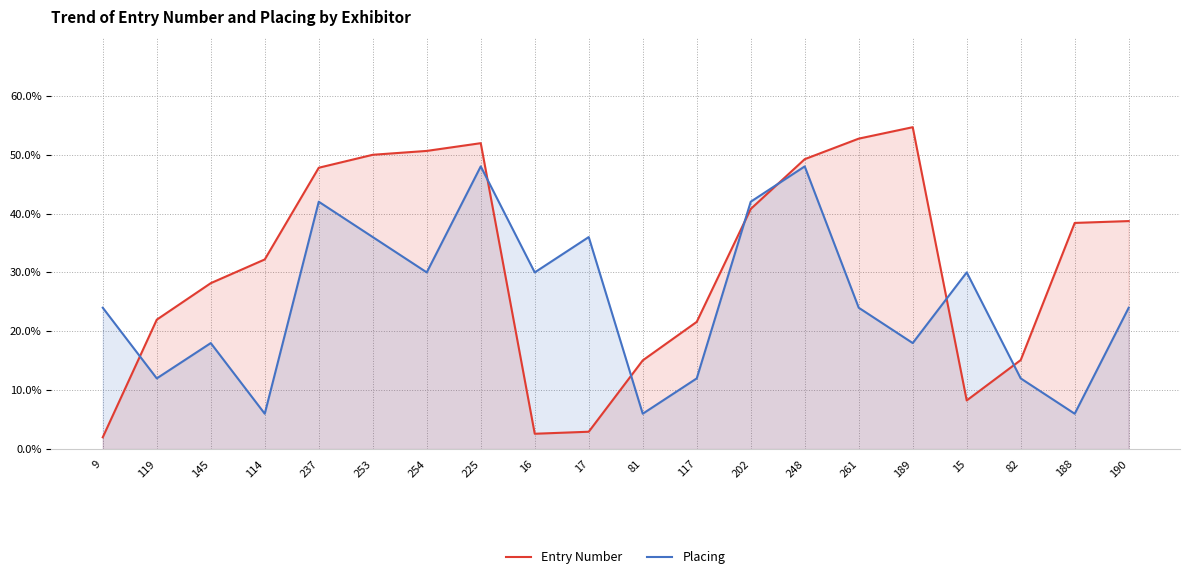

The value of Entry Number at 81 is 15.1. True or false?

True